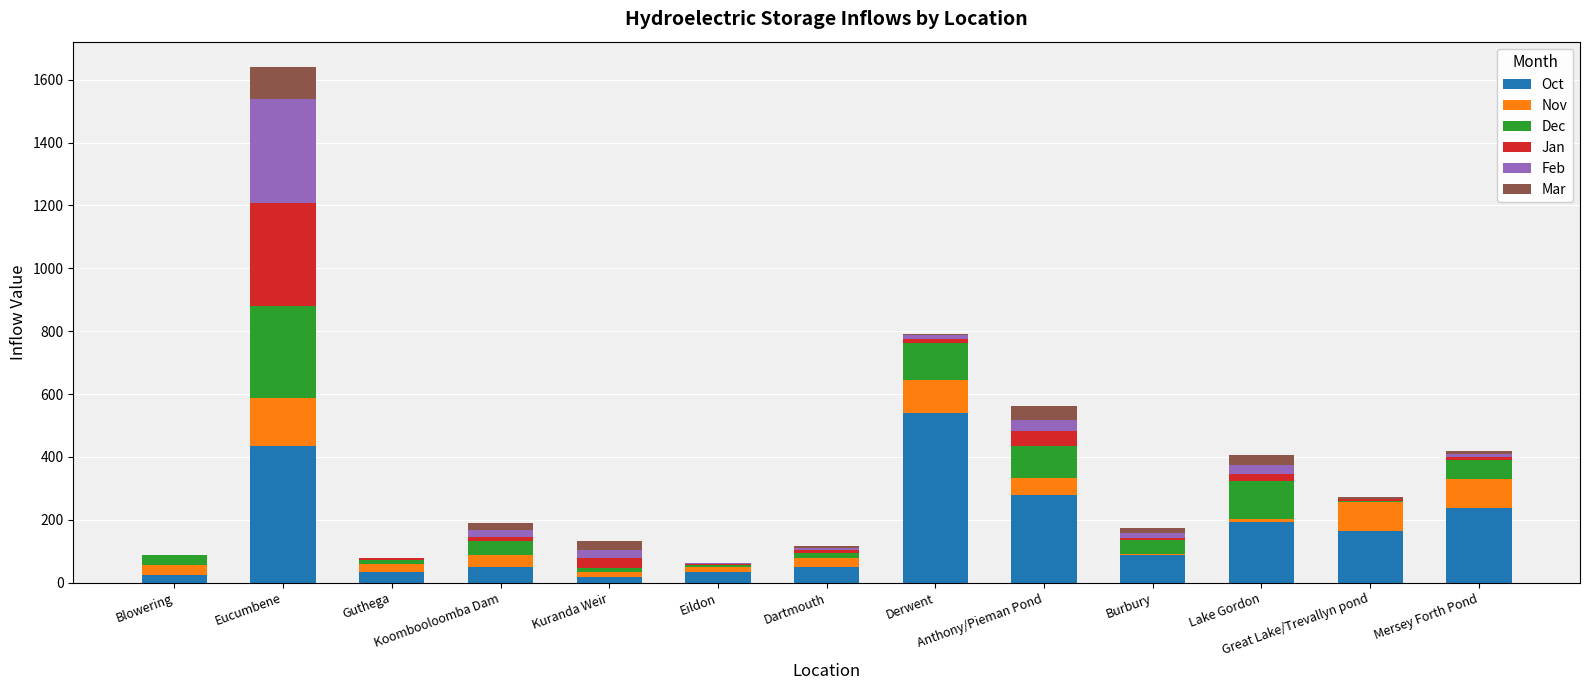

What is the maximum value for Oct?

541.2